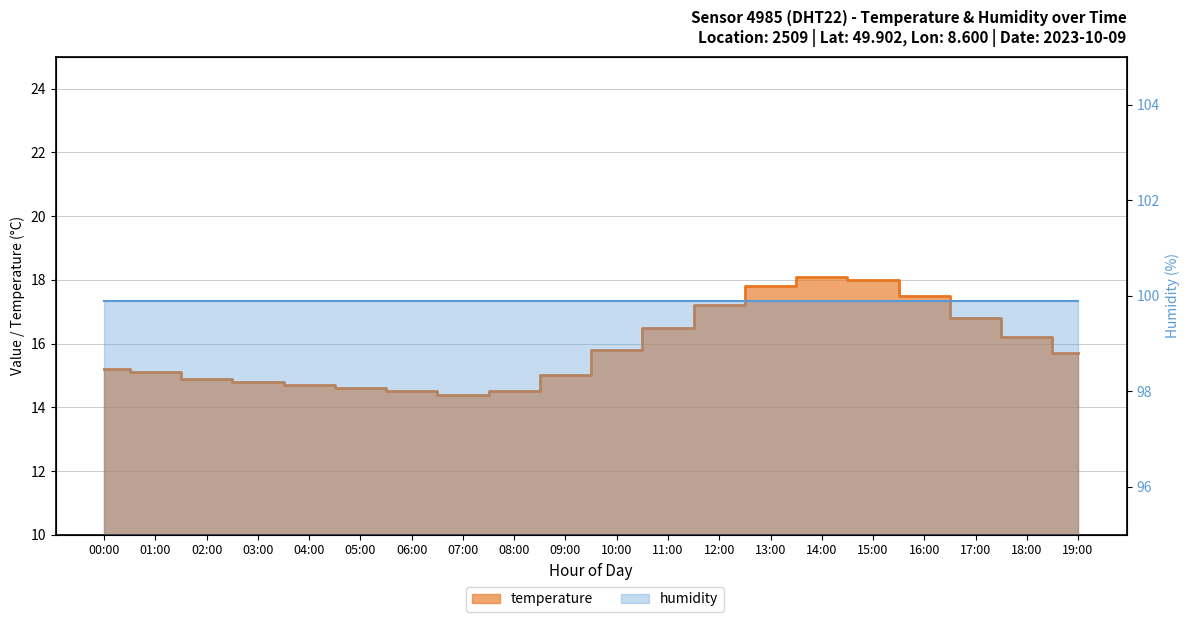

What is the maximum value shown in the chart?

18.1